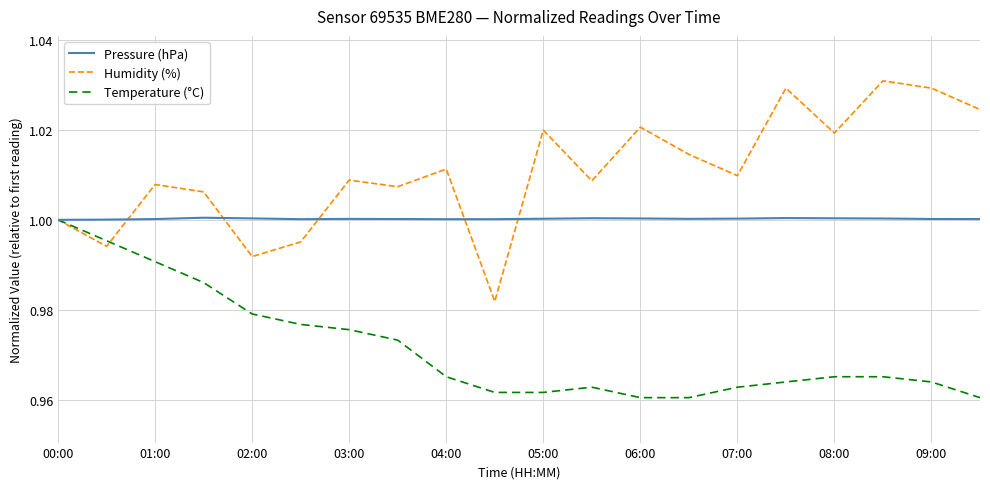

Rank the series by their average value, from highest to lowest.

Humidity (%), Pressure (hPa), Temperature (°C)